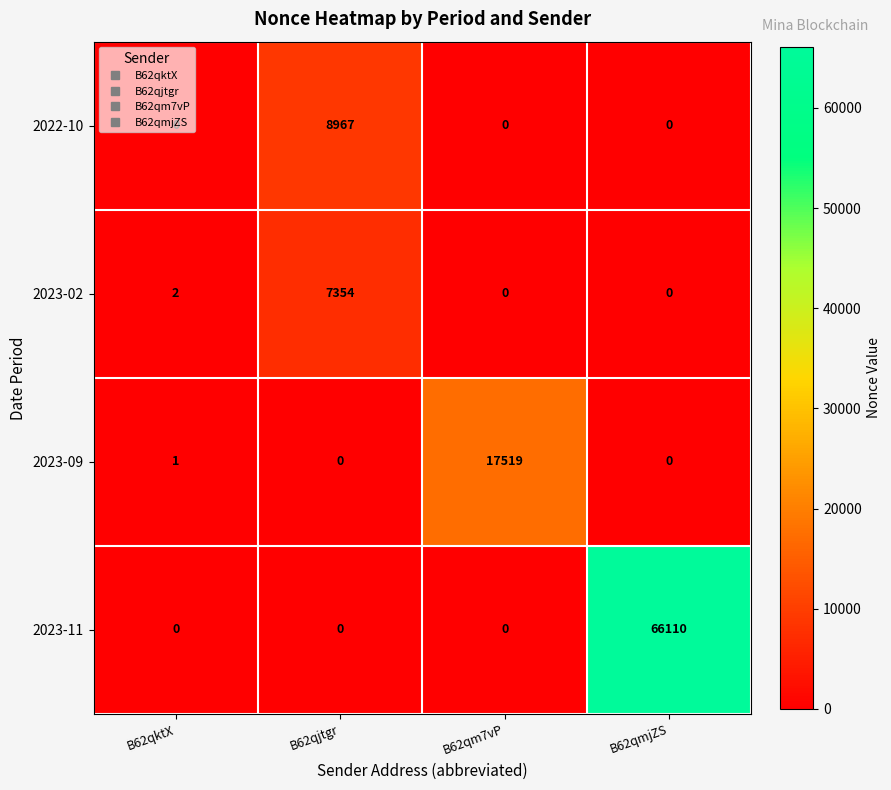

At which label does 2023-02 reach its peak?

B62qjtgr